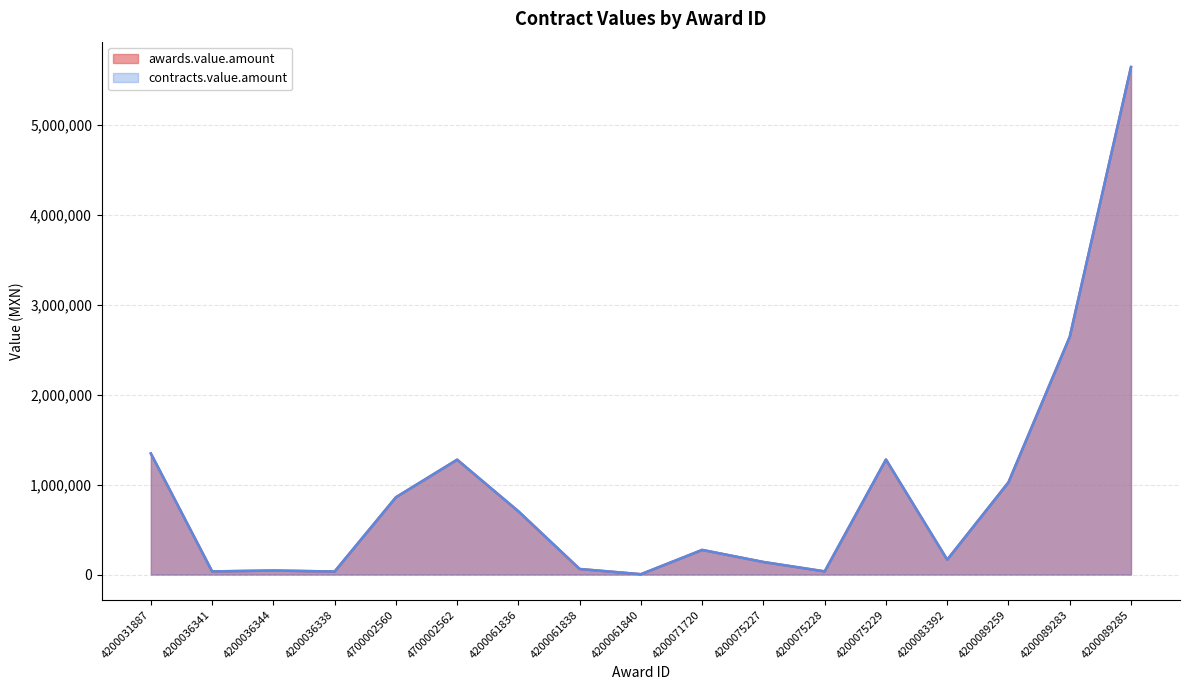

Is the value of awards.value.amount at 4200031887 greater than the value of contracts.value.amount at 4200089259?

Yes